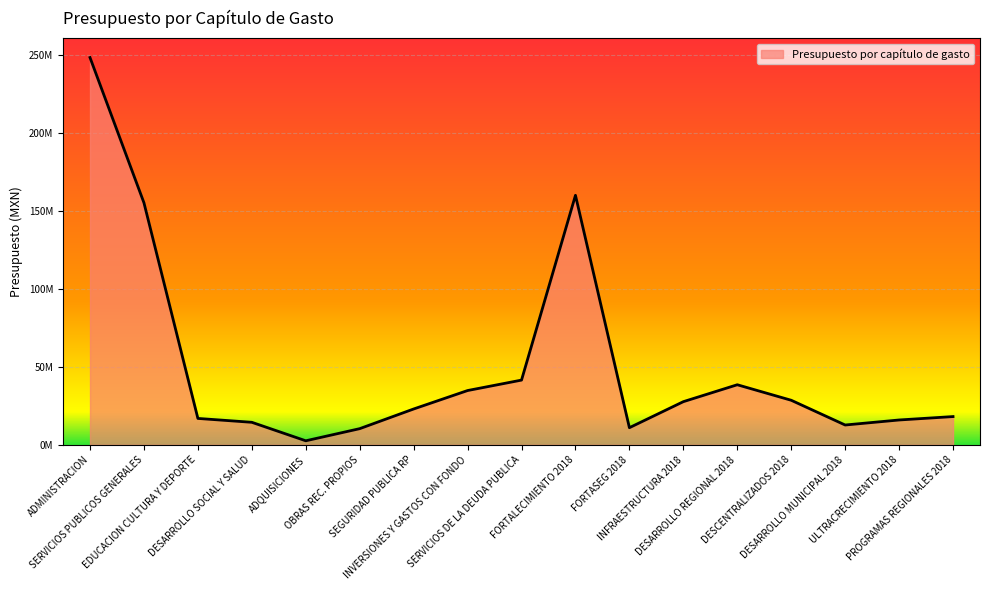

True or false: the data shows 8703144.3 at INFRAESTRUCTURA 2018.

False